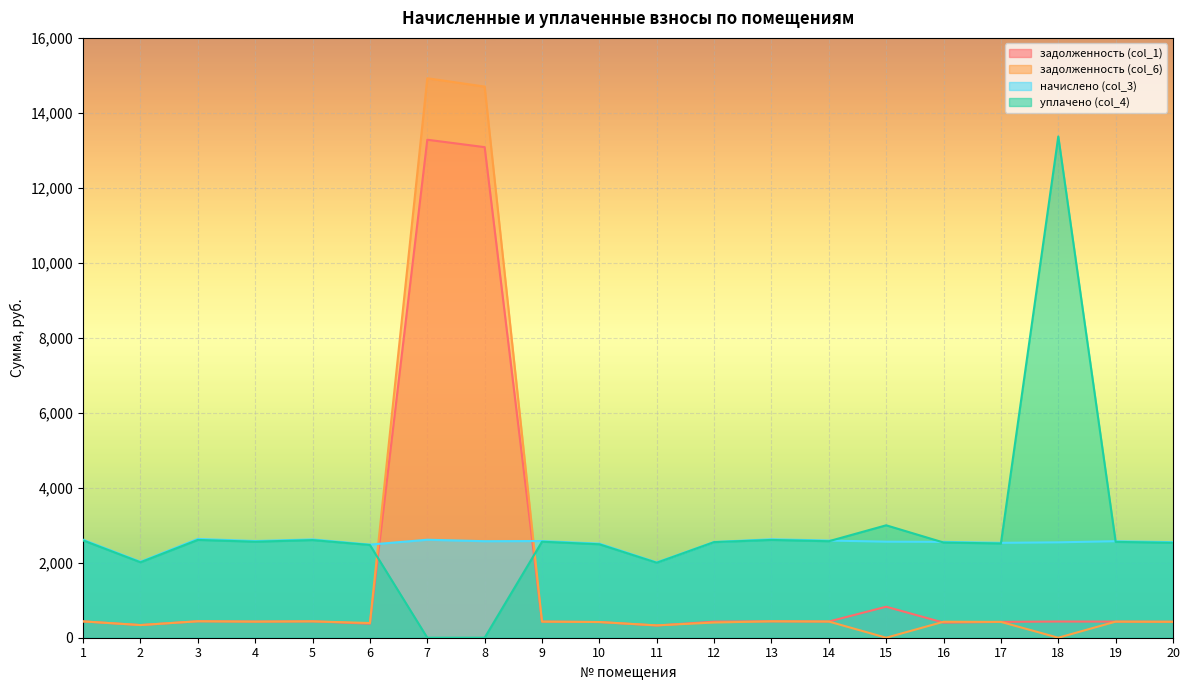

What are all the series names shown in the legend?

задолженность (col_1), задолженность (col_6), начислено (col_3), уплачено (col_4)